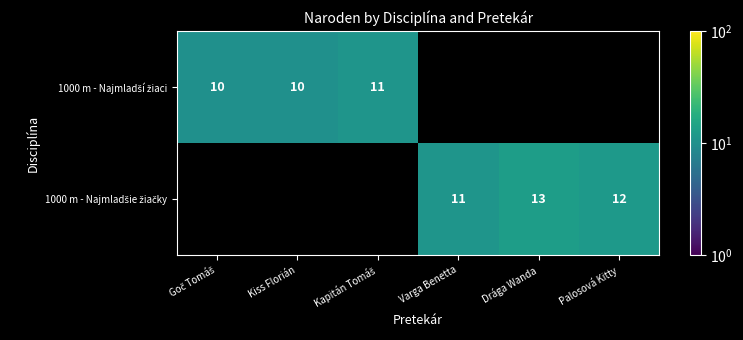

What is the smallest value displayed?

10.0